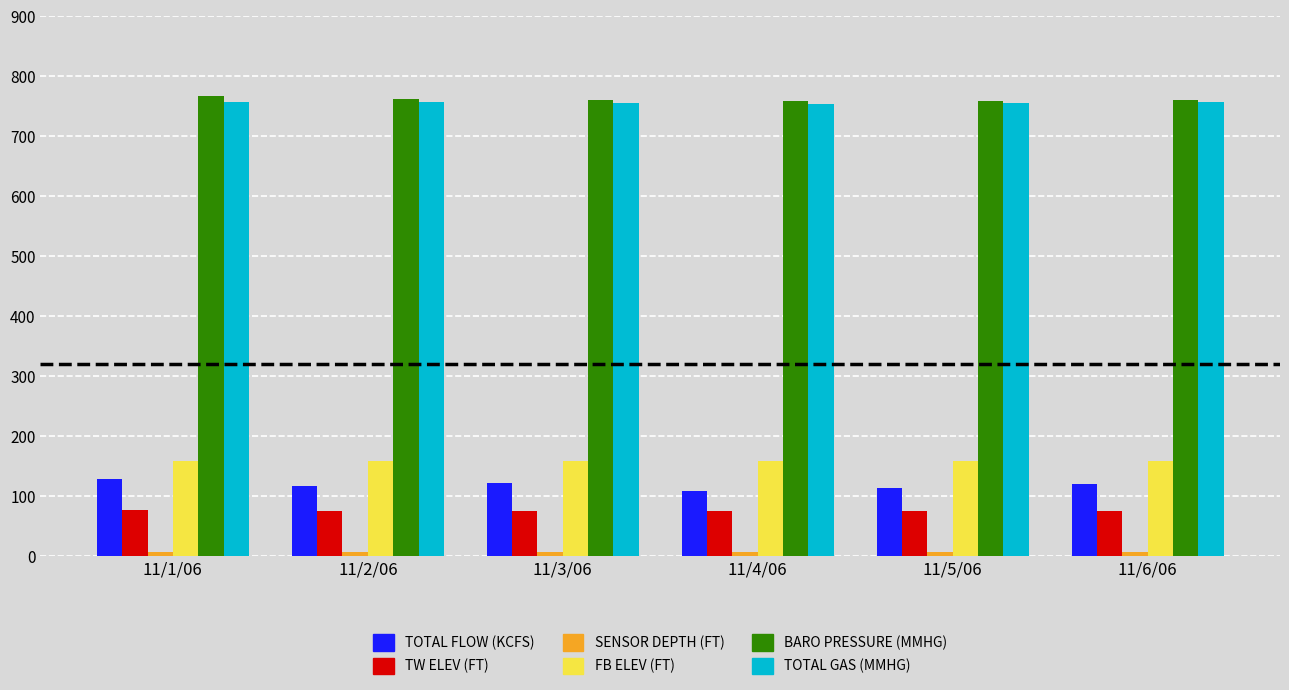

What is the difference between the maximum and minimum values in the TOTAL FLOW (KCFS) series?

20.5